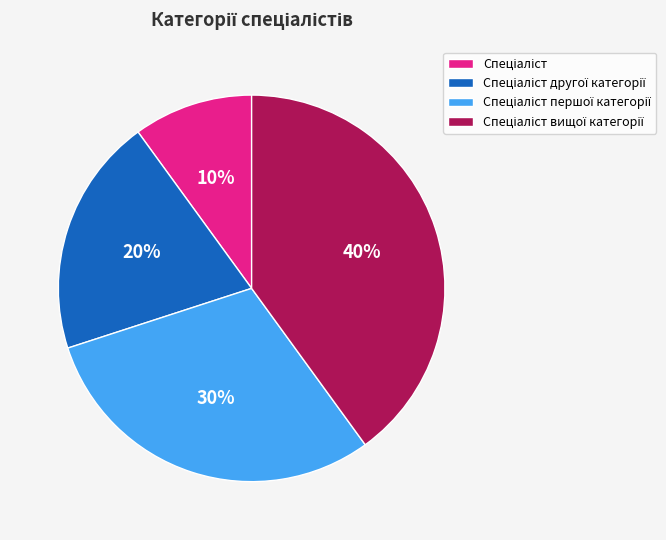

Is there a majority slice in this chart?

No